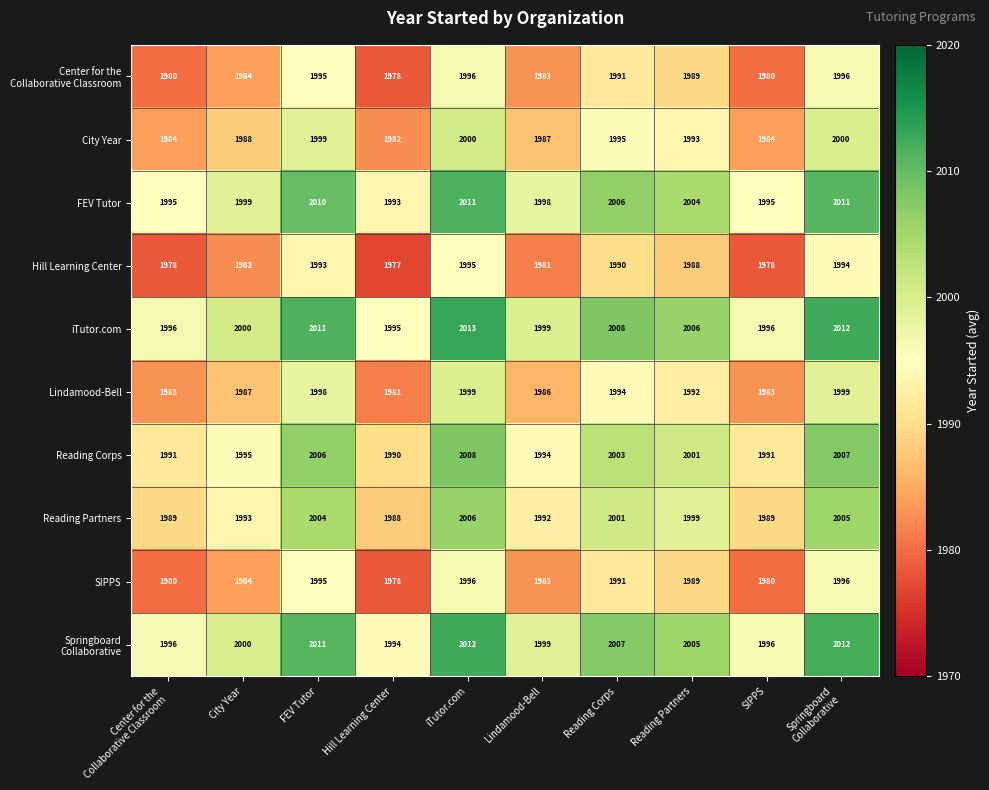

True or false: Reading Corps has a value of 1995 at City Year.

True